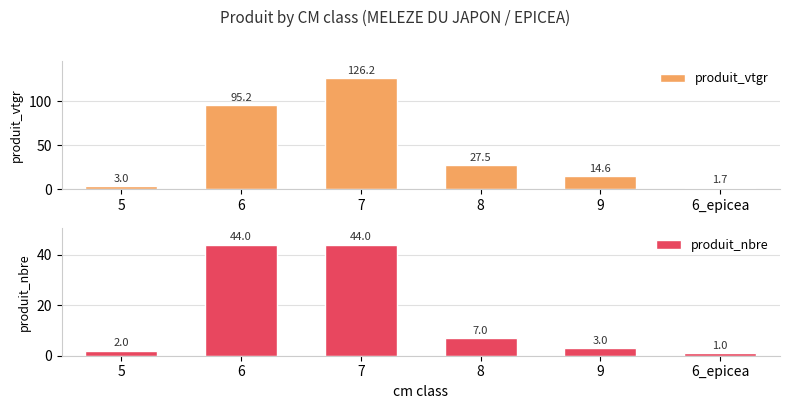

What position from the left is 5?

1